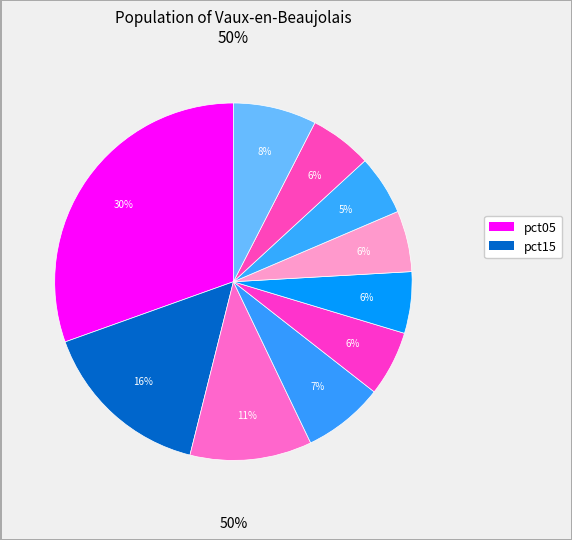

To the nearest percent, what is the difference between the largest and smallest slice percentages?

25%